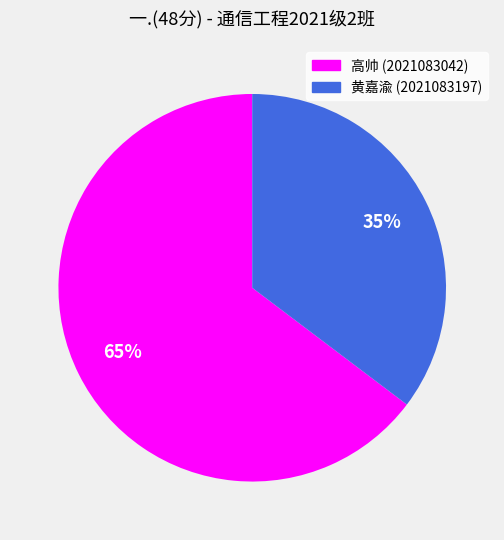

Is there any slice that represents more than half of the pie?

Yes